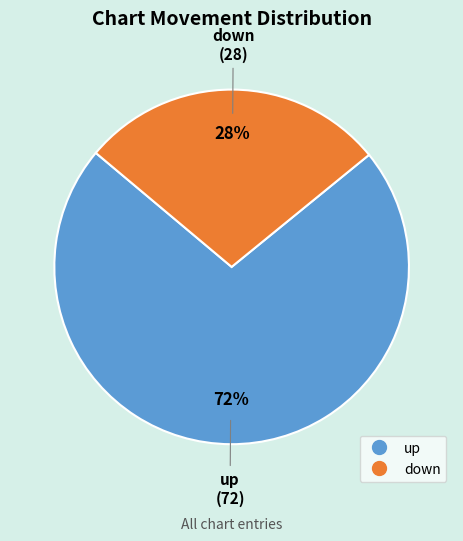

What percentage is the up slice, to the nearest percent?

72%